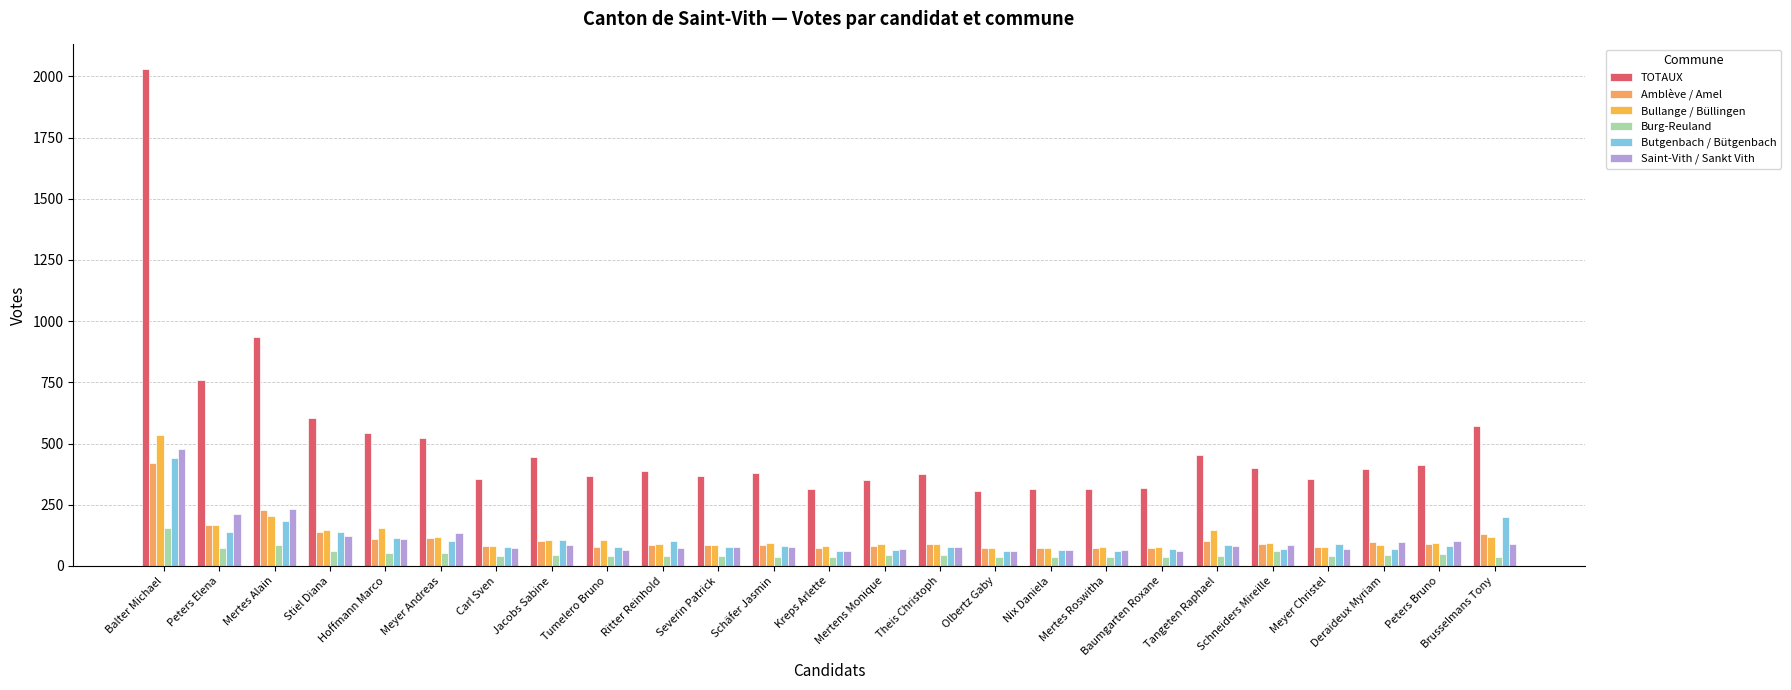

What is the value of the Amblève / Amel bar at the 7th from the left?

80